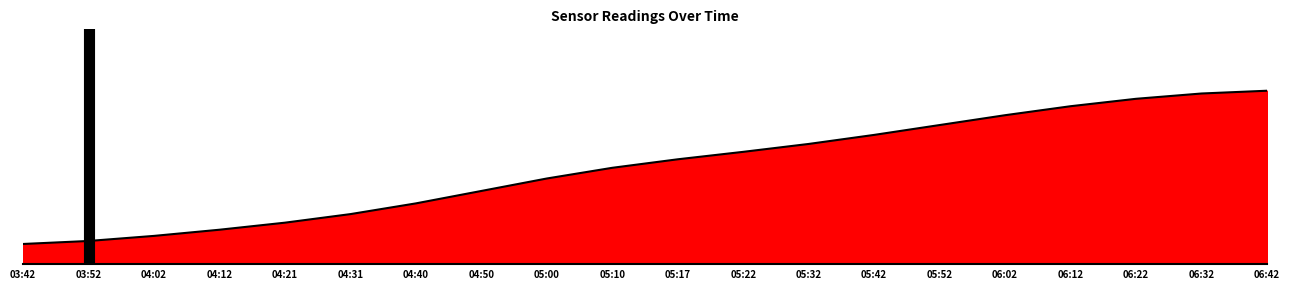

What is the difference between the values at 04:12 and 05:22?

3.8